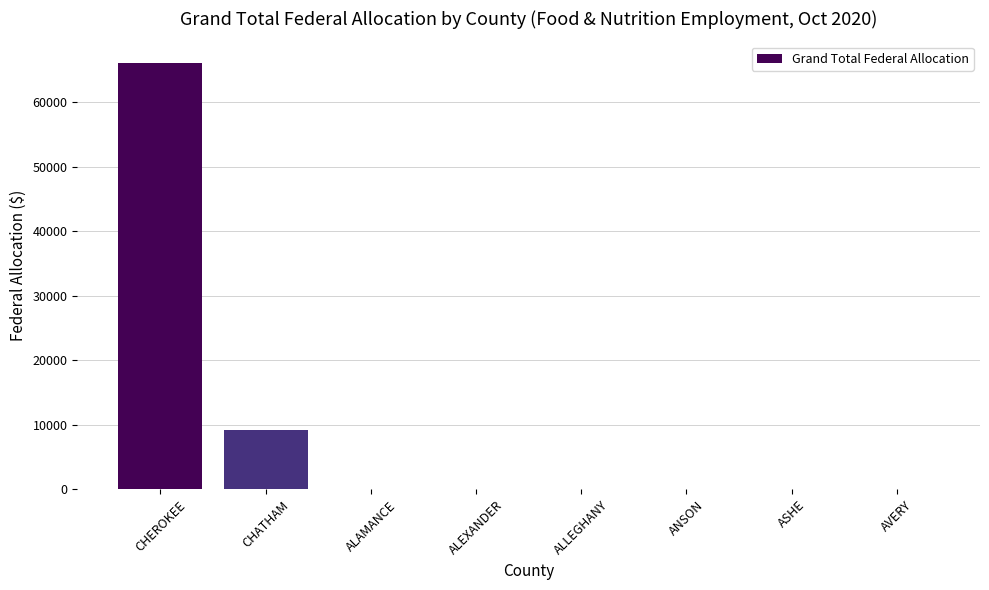

At which category does the chart reach its peak across all series?

CHEROKEE